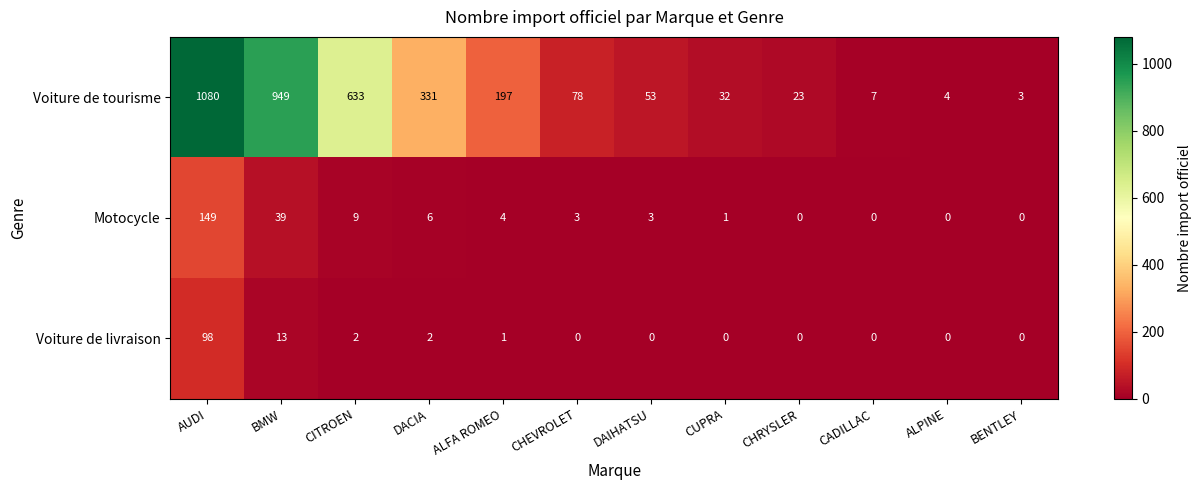

Is it true that Voiture de tourisme equals 3 at BENTLEY?

True